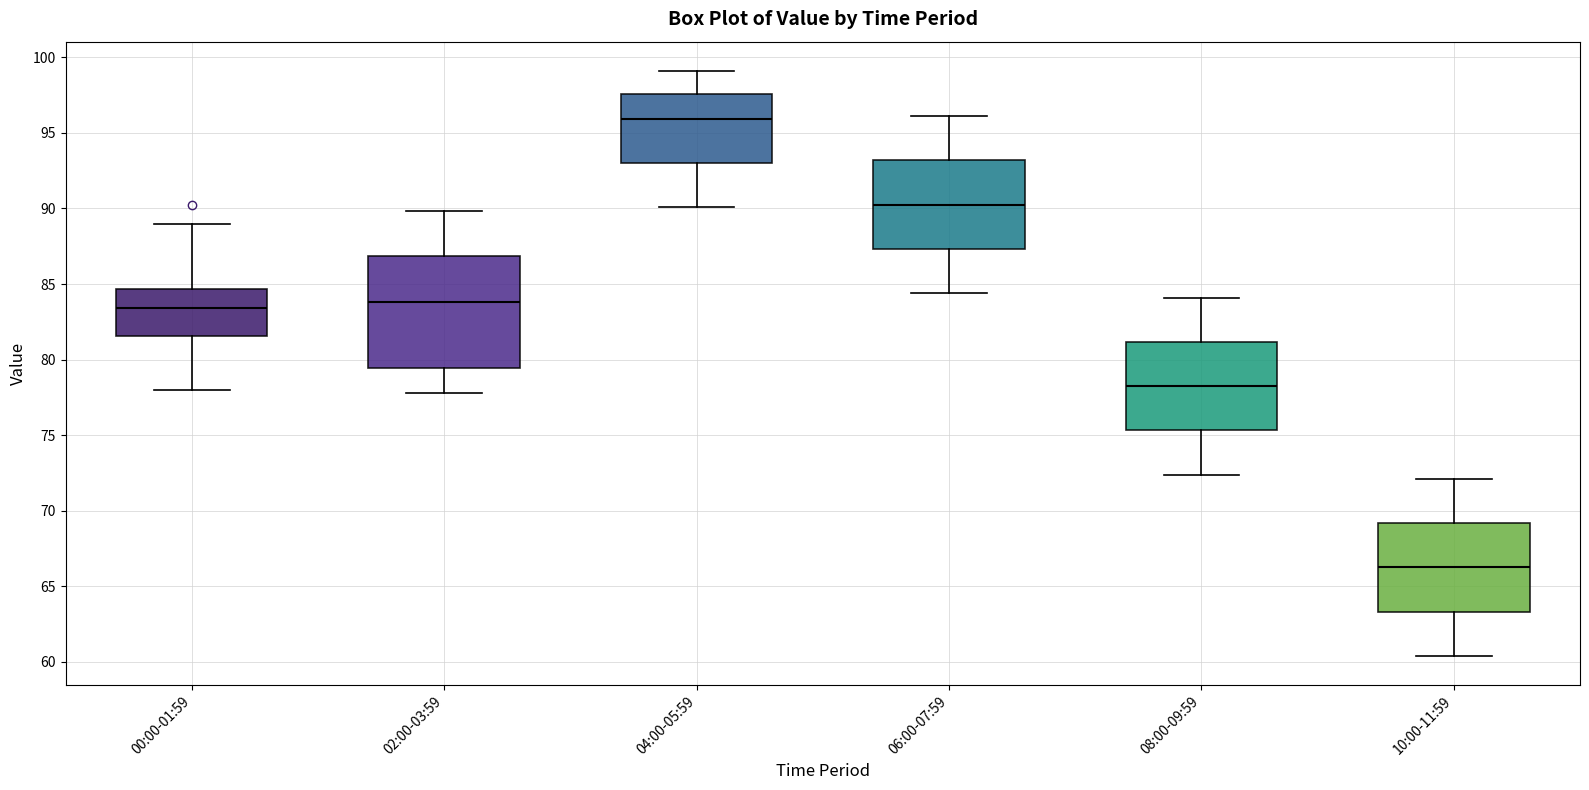

Where does the upper whisker of the box for 04:00-05:59 end on the y-axis? The values are not printed on the chart, so give them approximately, as read against the axis.

99.0